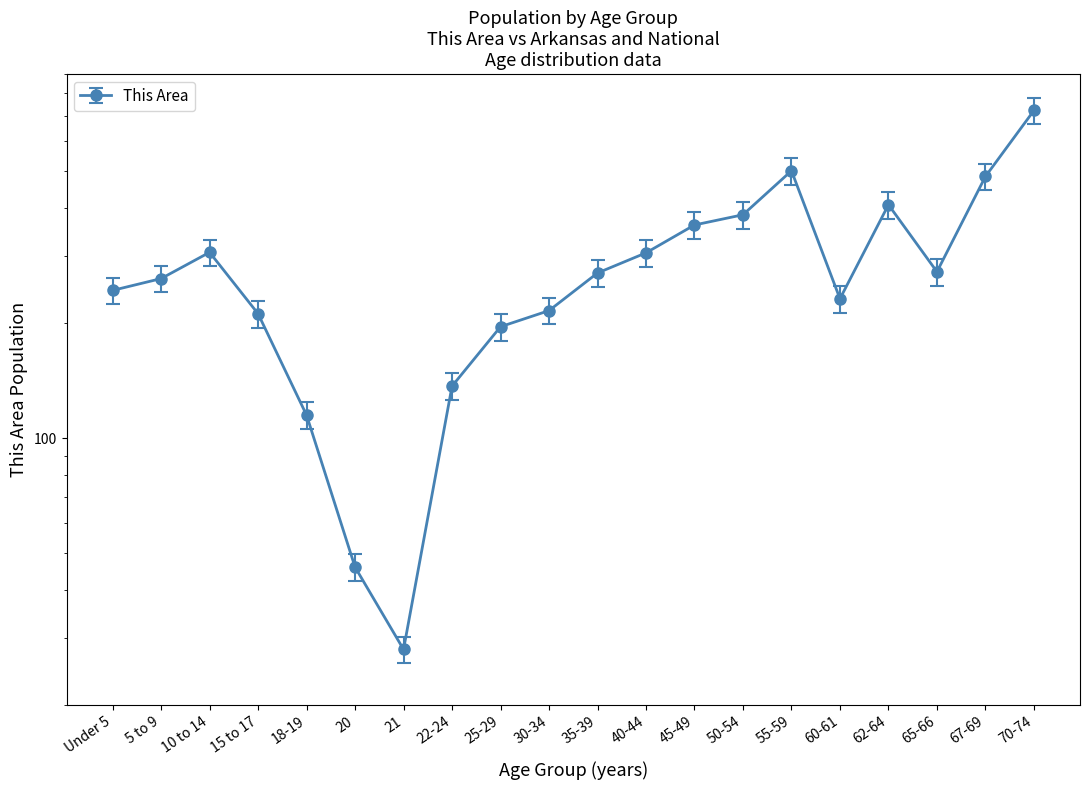

The value at 50-54 is 415.8. True or false?

True